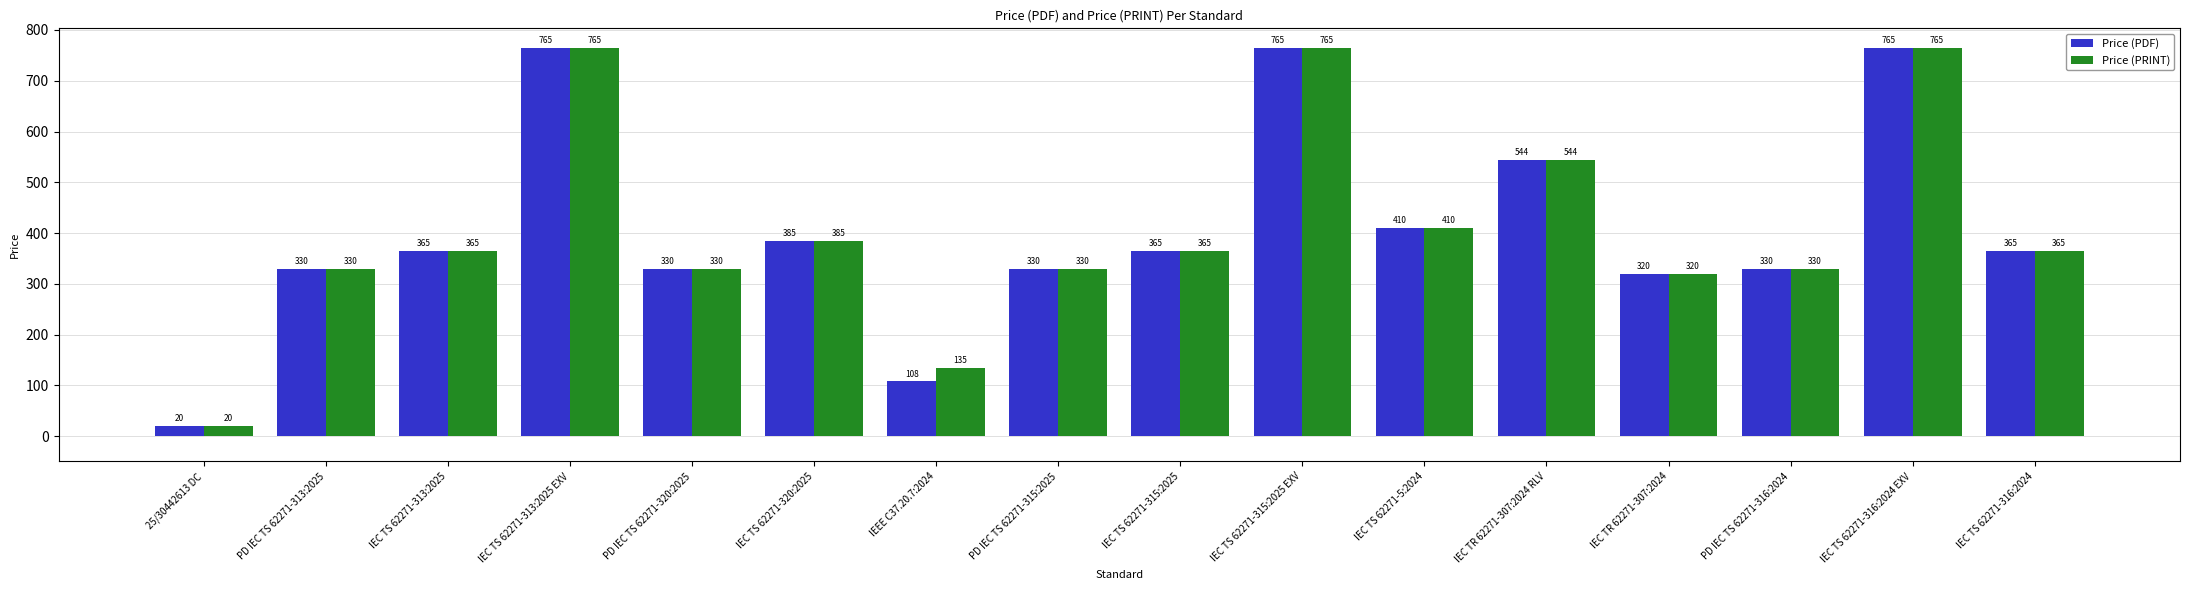

Reading left to right, list all the values displayed in this chart.

Price (PDF): 20	330	365	765	330	385	108	330	365	765	410	544	320	330	765	365
Price (PRINT): 20	330	365	765	330	385	135	330	365	765	410	544	320	330	765	365